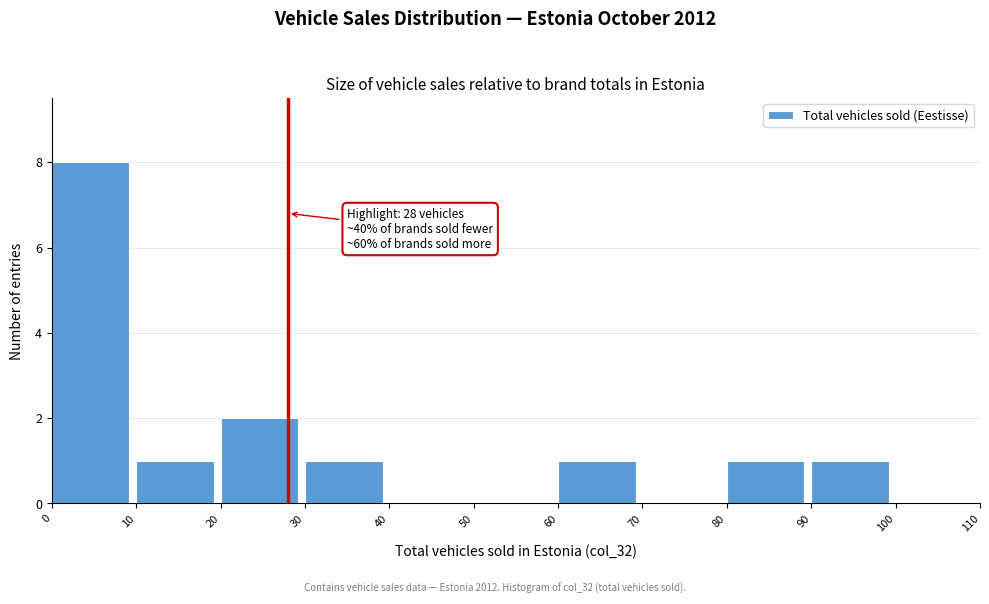

Over which range of the x-axis is the bar tallest?

0 to 10